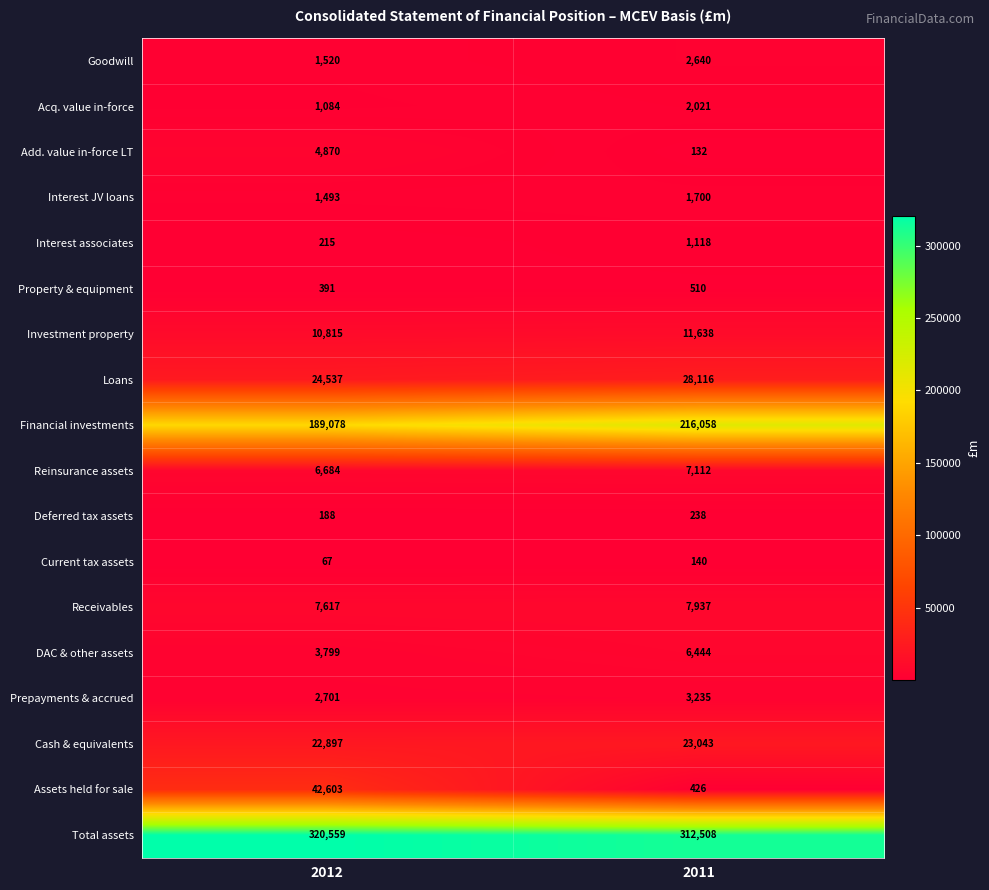

What is the sum of the Interest associates values at 2011 and 2012?

1333